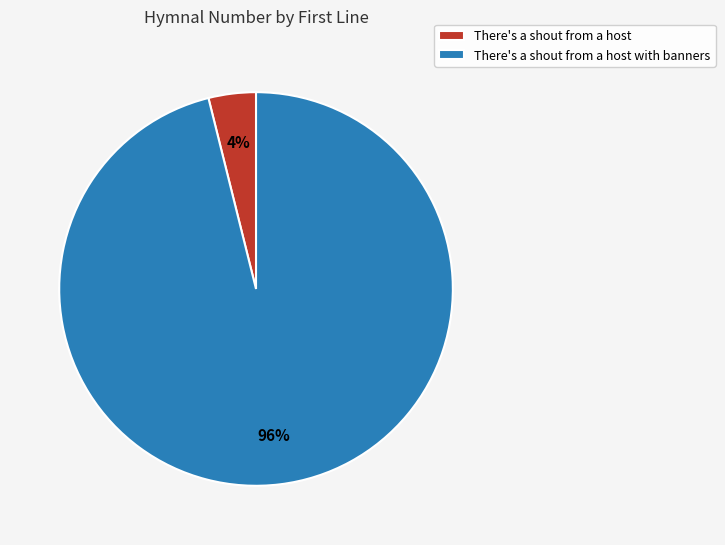

Which category has the smallest portion of the pie?

There's a shout from a host